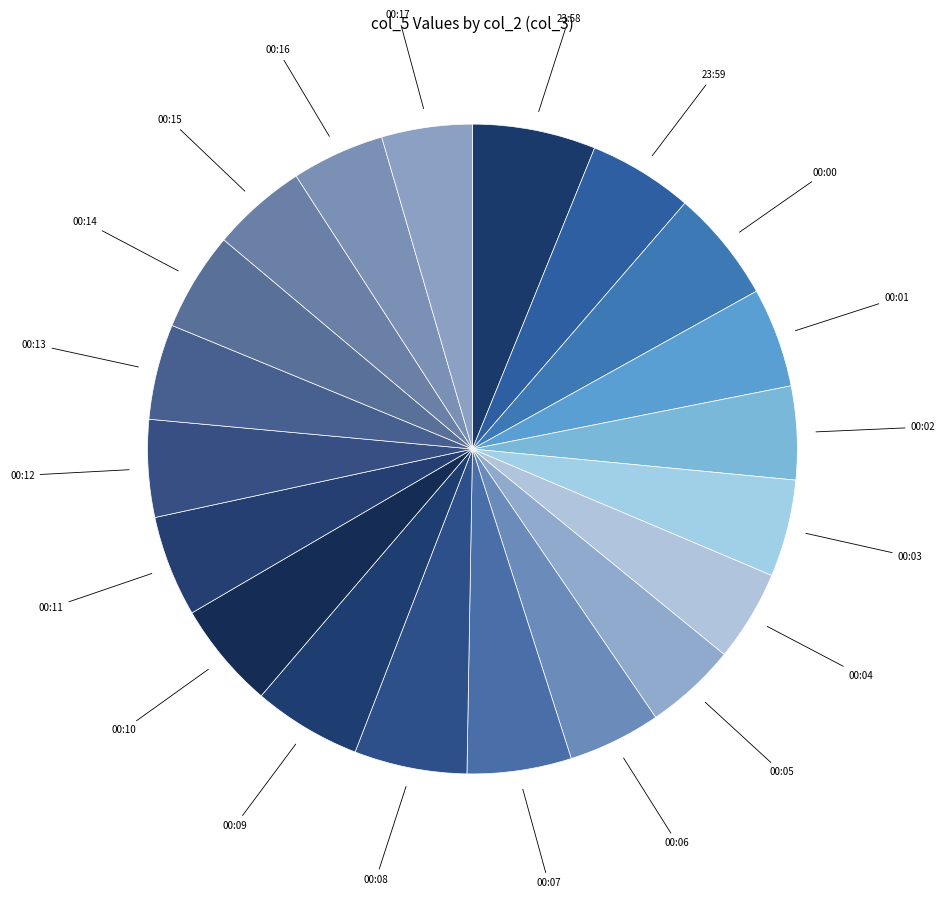

Do 00:15 and 00:17 together represent more than half of the pie?

No